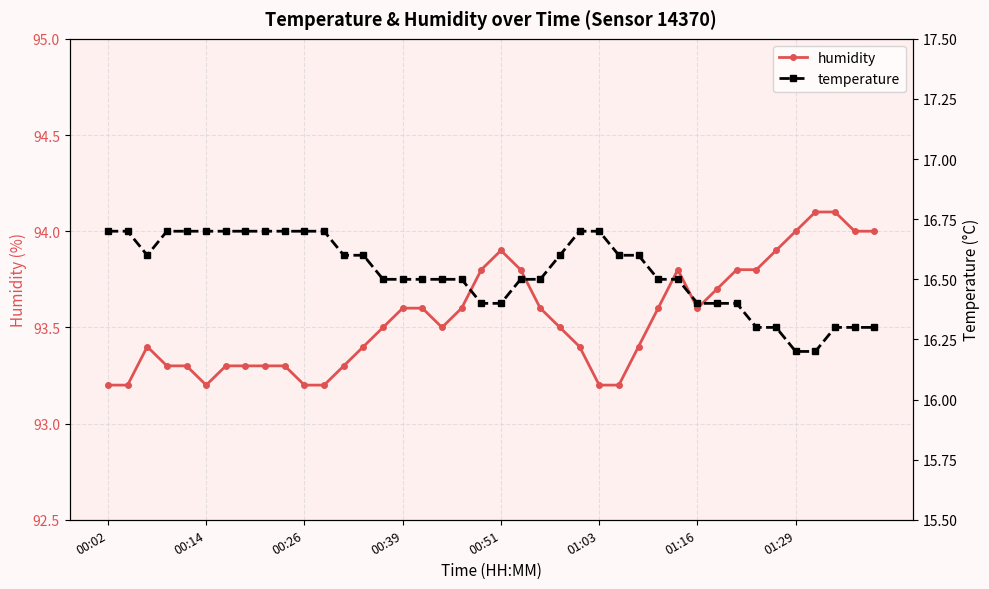

What is the lowest value of the humidity series?

93.2